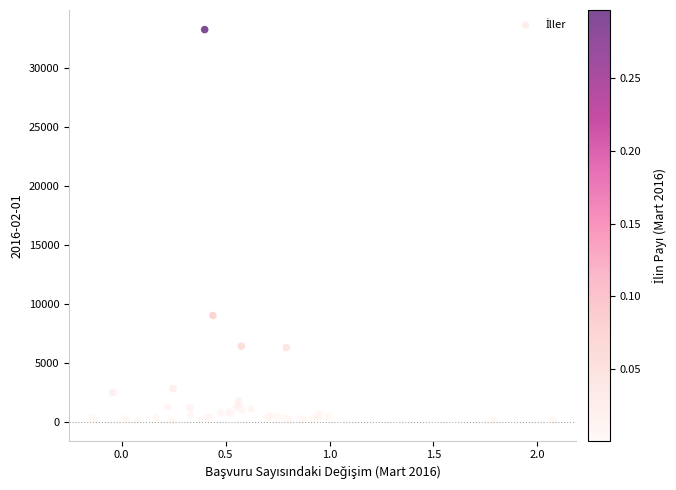

What Y value in the scatter plot is closest to 16671?

9023